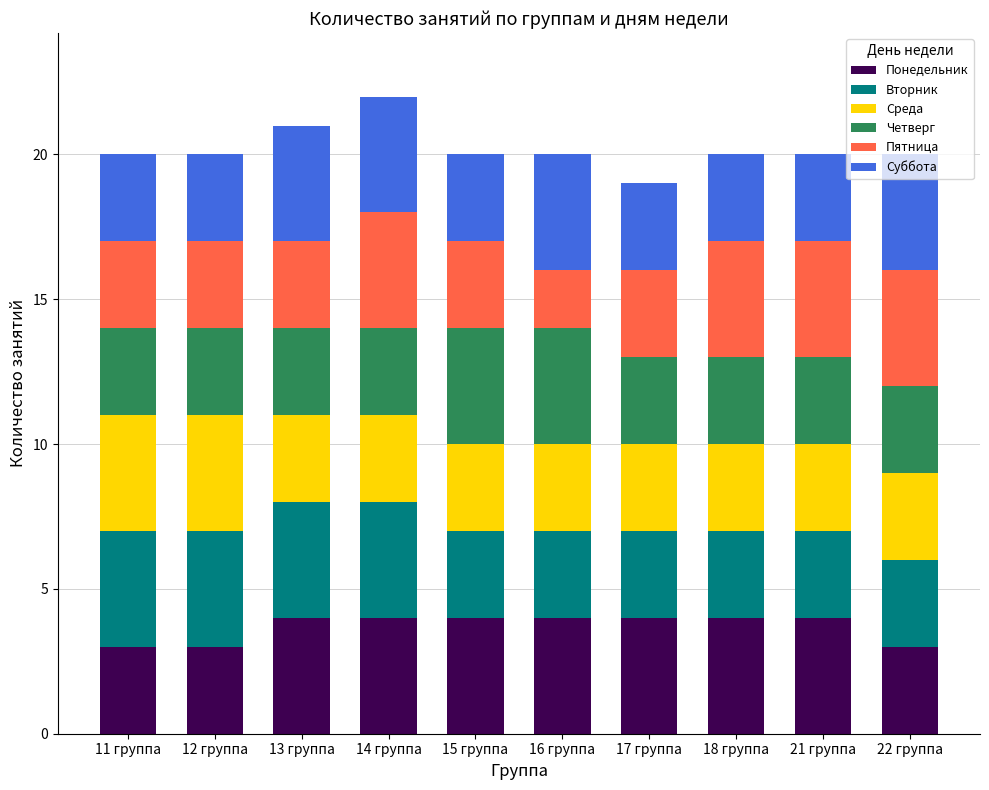

Is it true that Понедельник equals 4 at 14 группа?

True